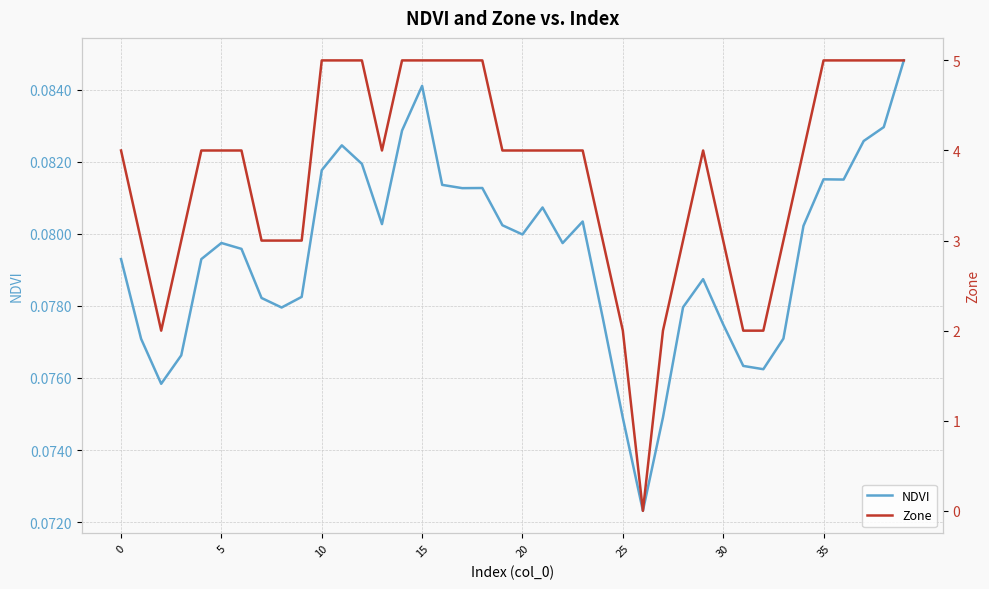

Between which two adjacent categories do NDVI and Zone first intersect?

25 and 26